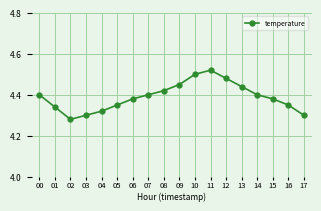

How many series are shown in this chart?

1